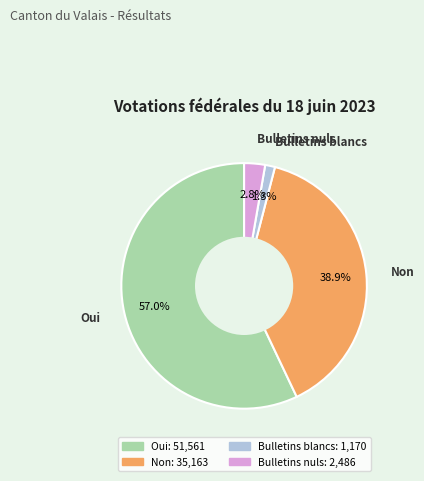

Rank the categories by value from highest to lowest.

Oui, Non, Bulletins nuls, Bulletins blancs